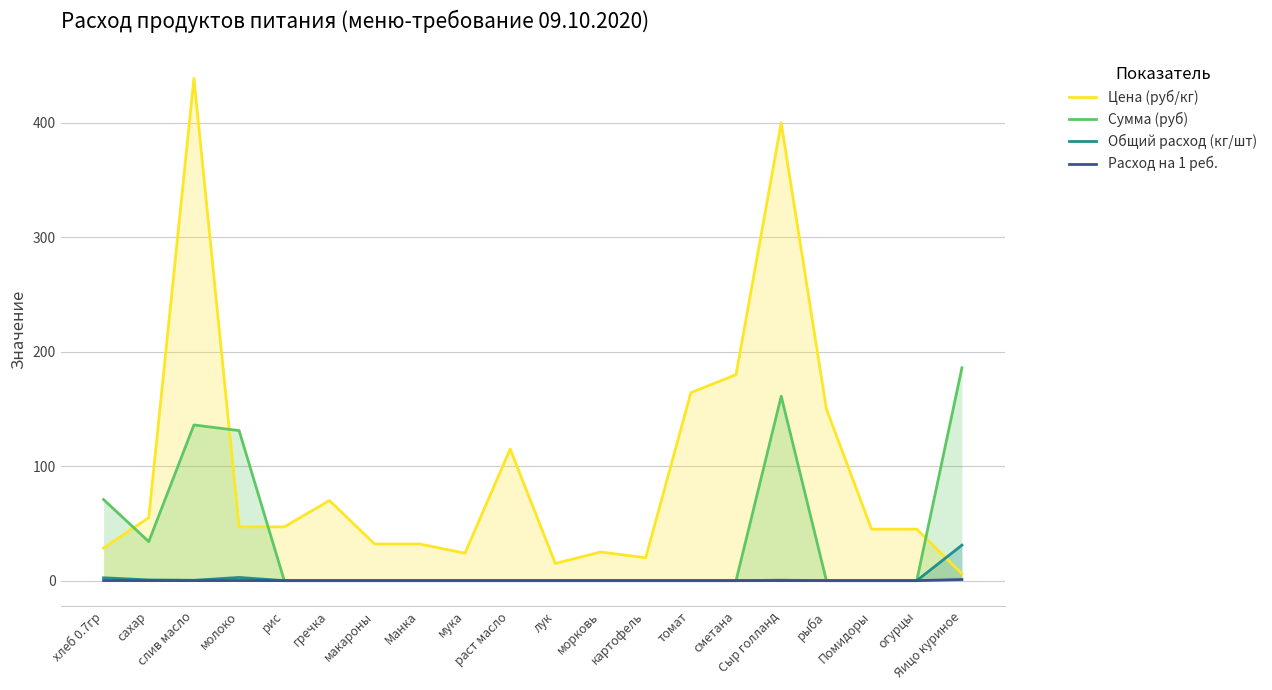

What is the label of the 4th point from the left?

молоко